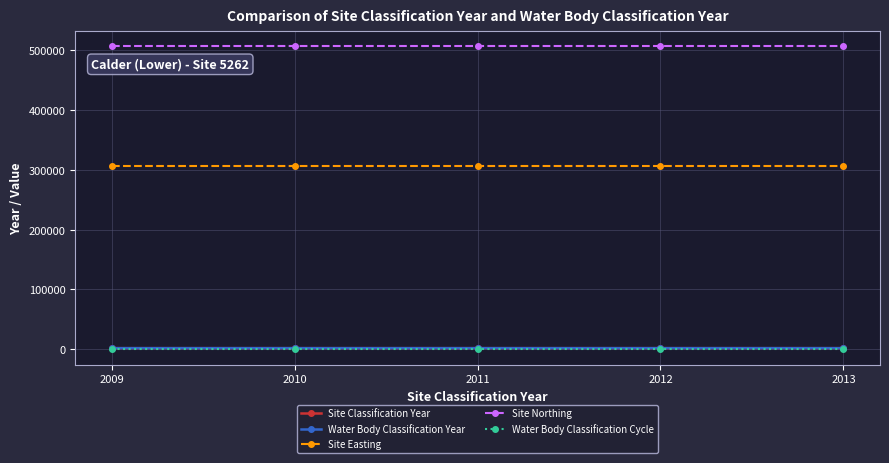

How many values in the Site Classification Year series are below 2011?

2